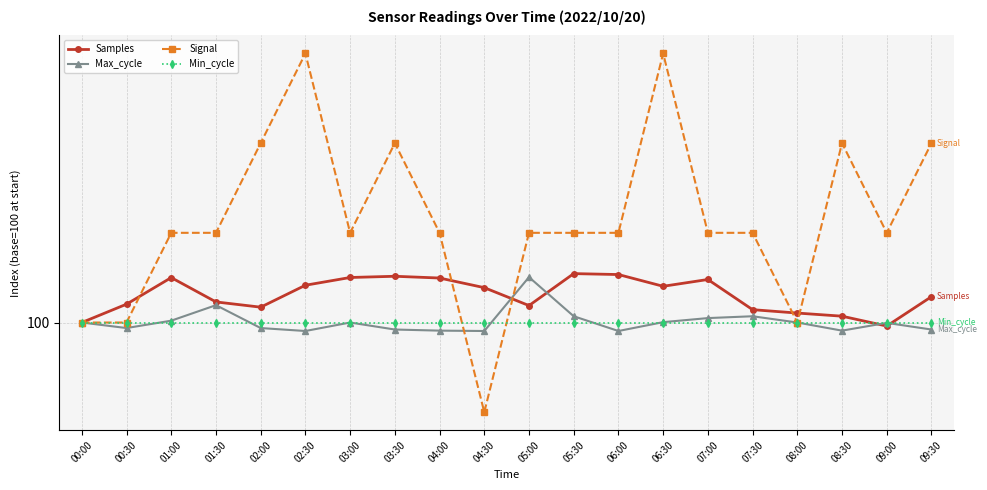

Where is Samples nearest to the value 100?

00:00